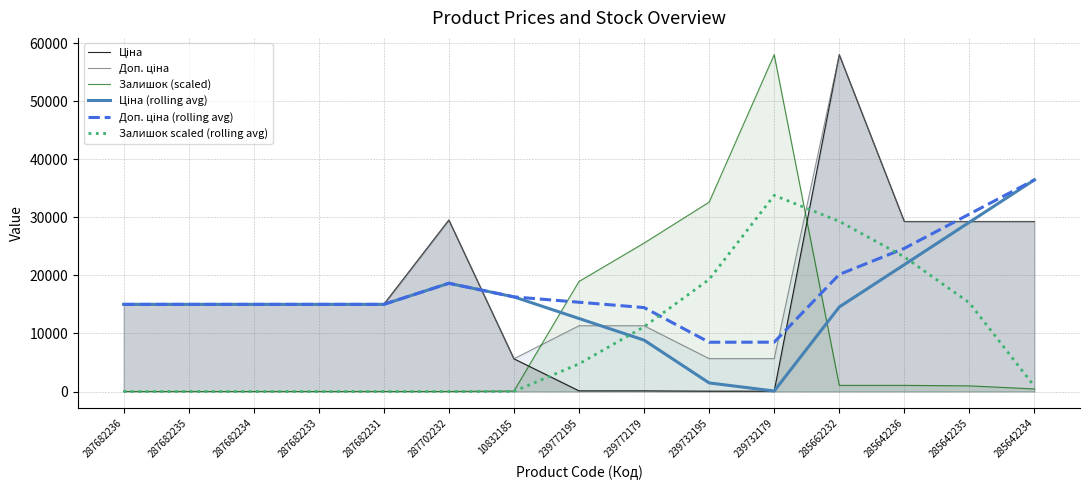

Which series changed the most between 10832185 and 285662232?

Ціна